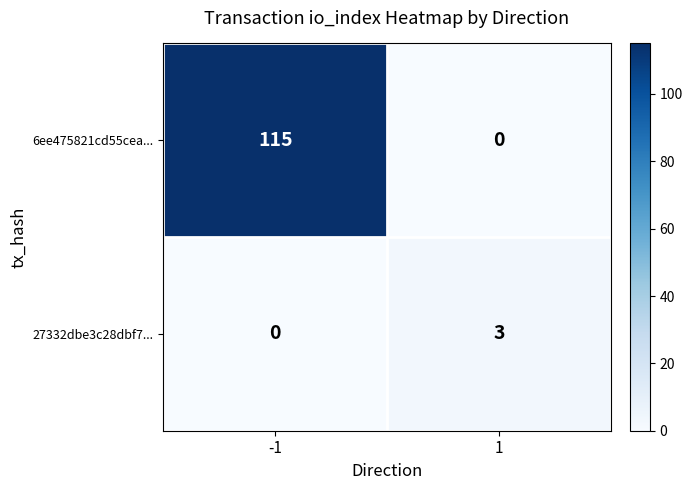

What is the total value across all series at -1?

115